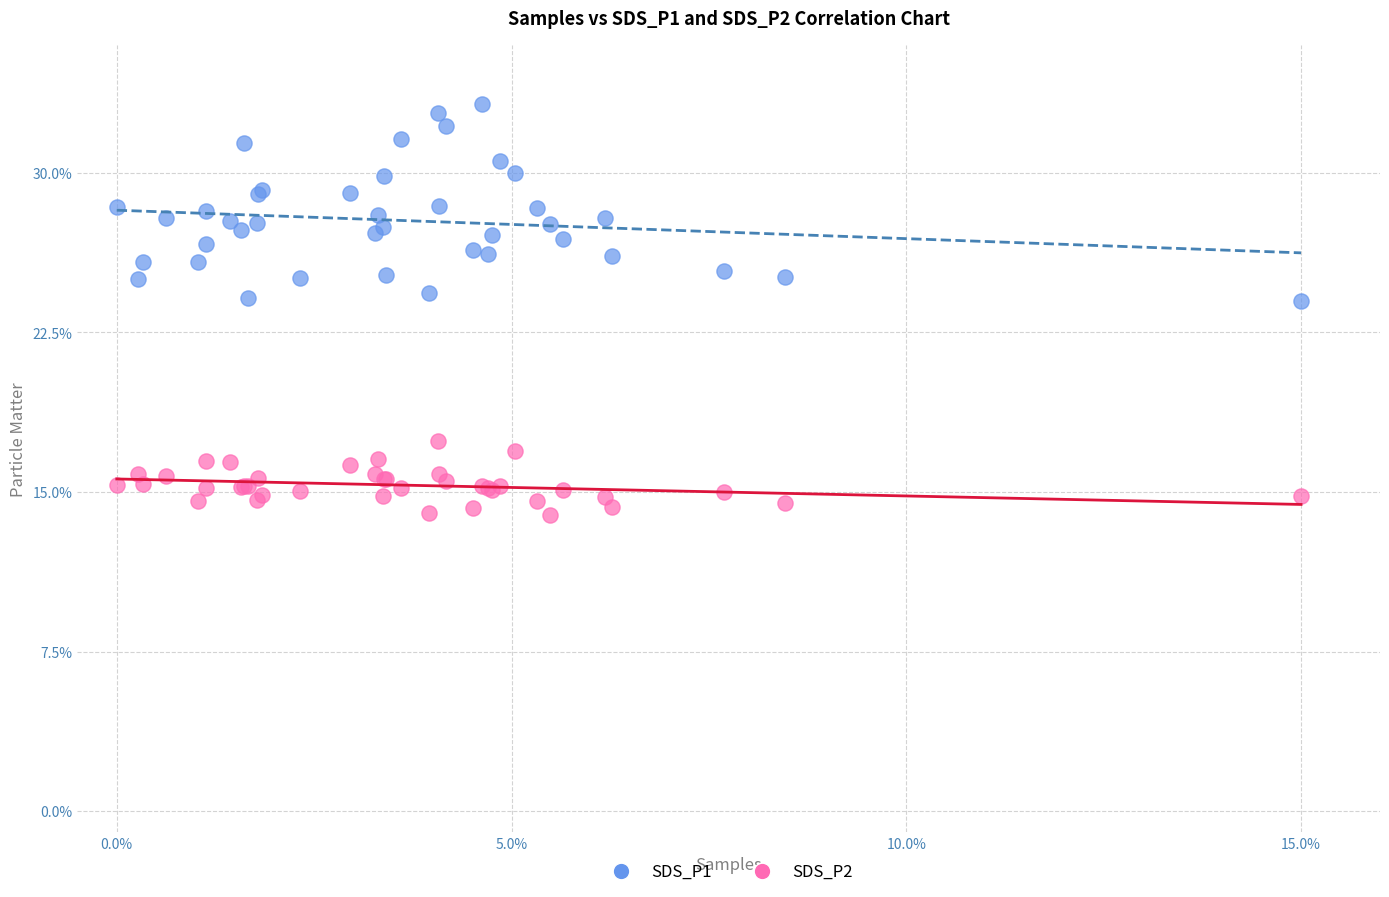

Which series reaches the minimum Y coordinate?

SDS_P2